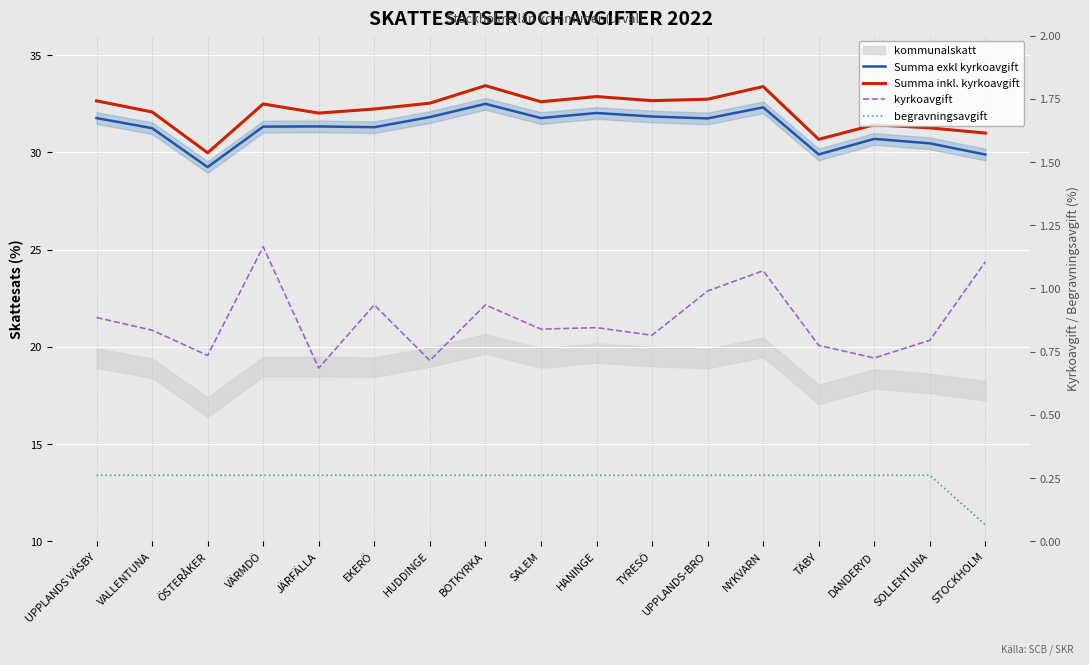

Between UPPLANDS VÄSBY and JÄRFÄLLA, which series saw the biggest shift?

Summa inkl. kyrkoavgift